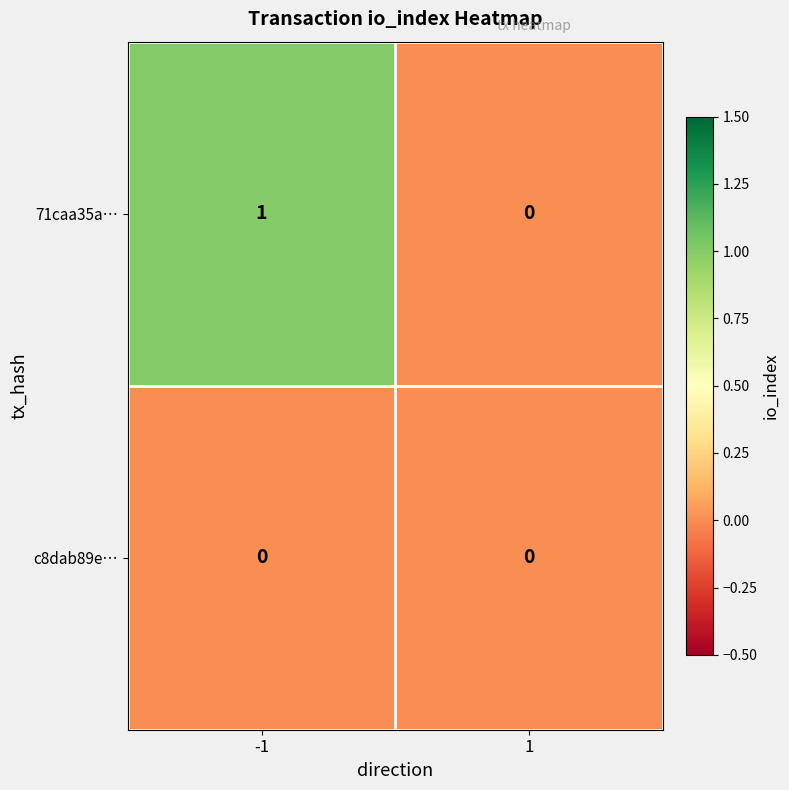

The value of c8dab89e… at -1 is 0. True or false?

True